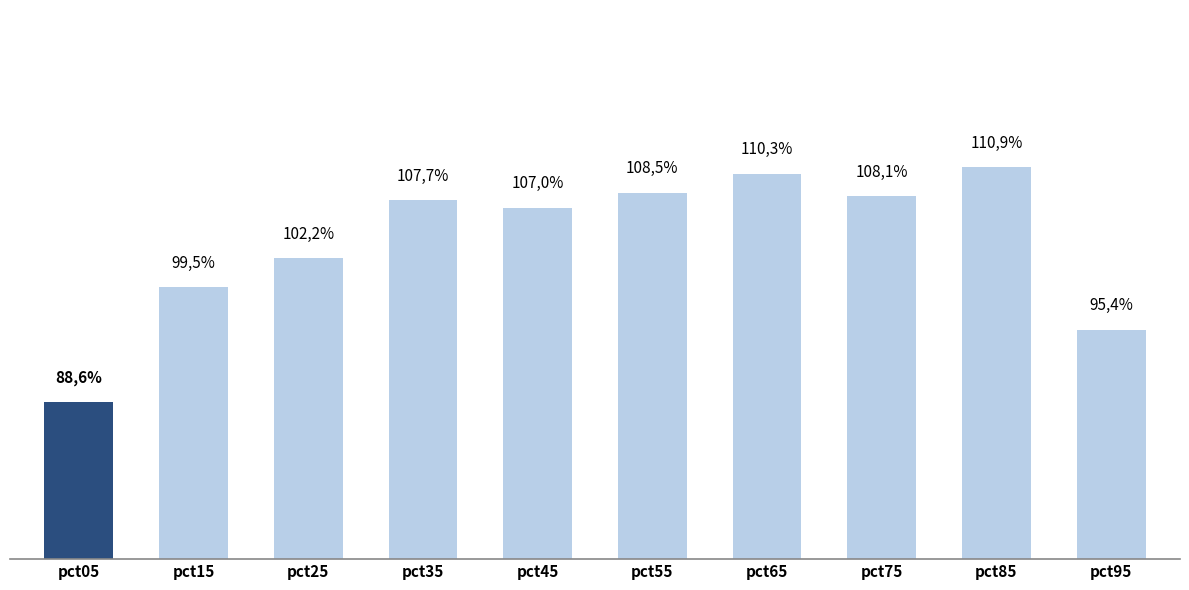

What is the greatest value displayed?

1.1